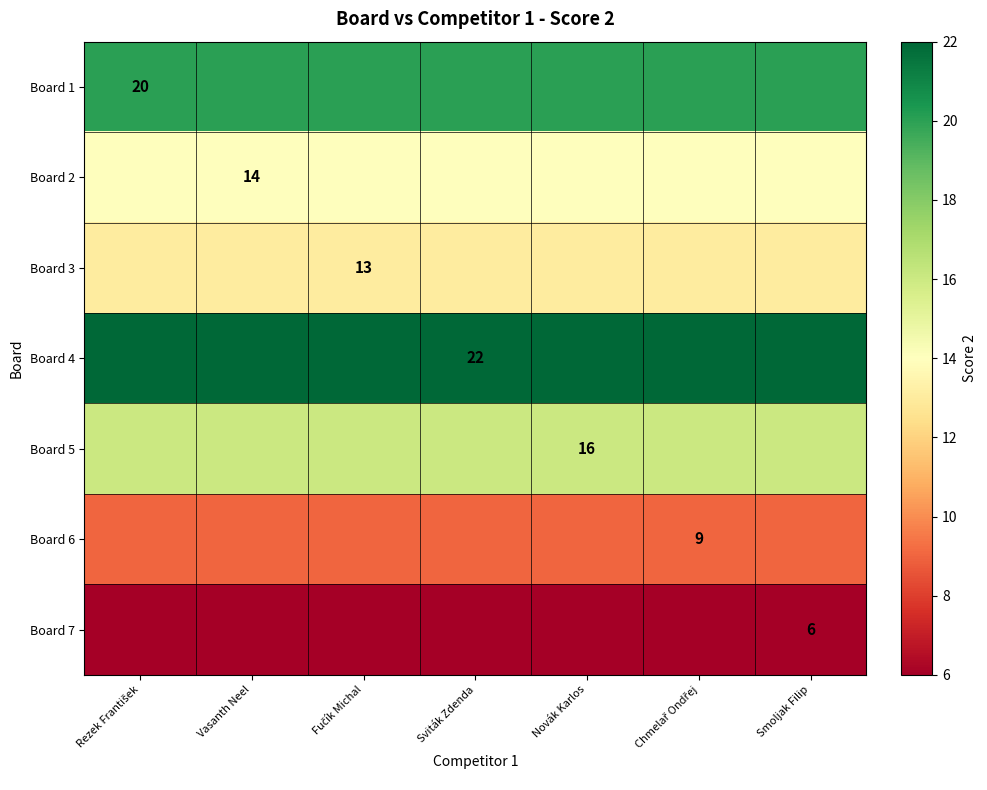

True or false: Board 5 has a value of 16 at Novák Karlos.

True